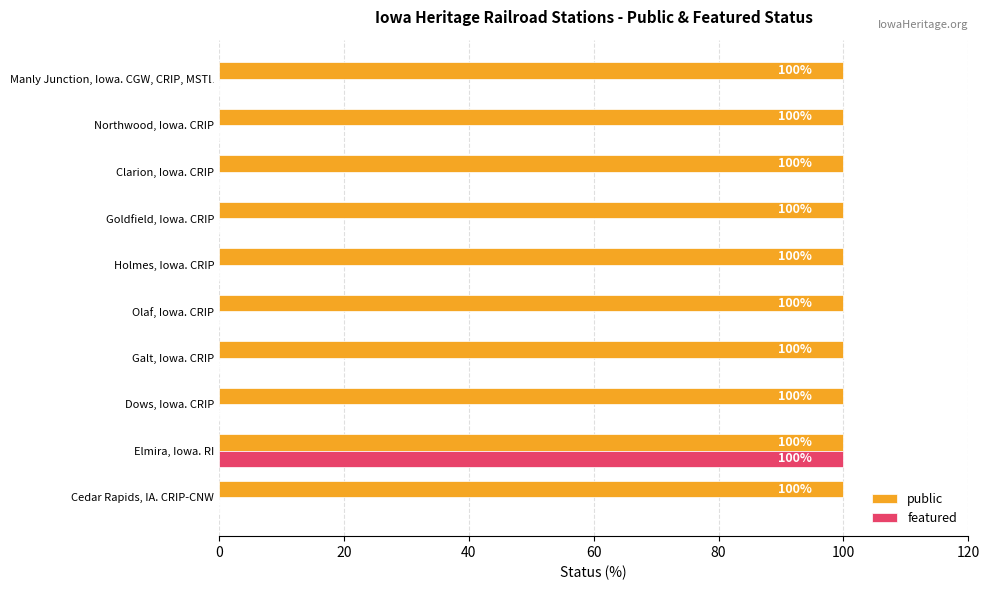

Which series has the largest total across all categories?

public